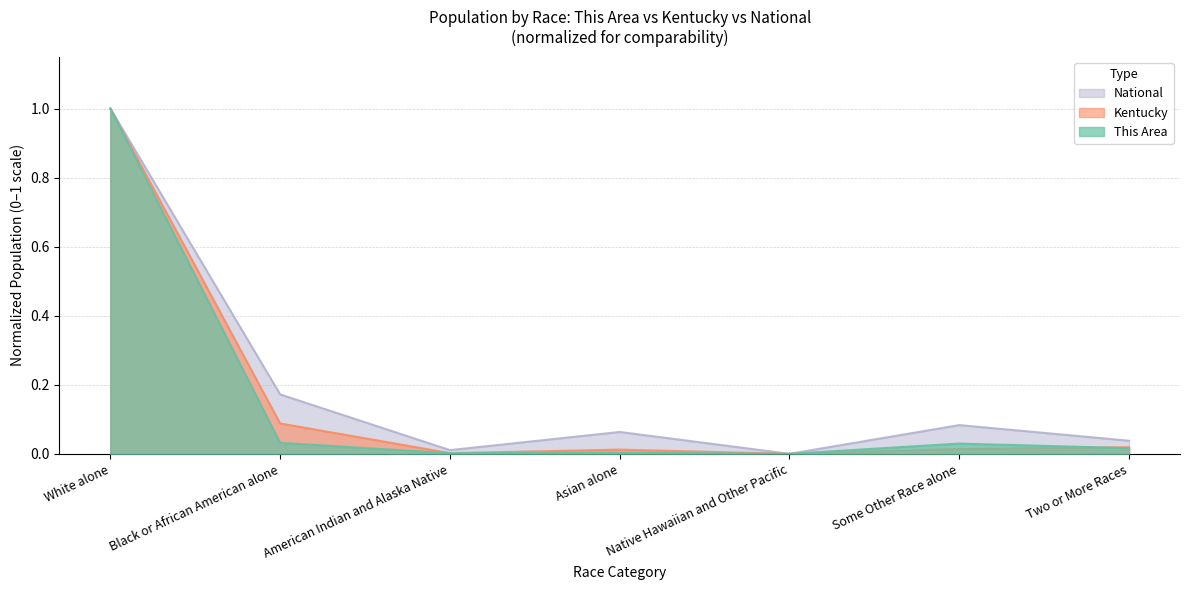

What is the difference between the maximum and minimum values in the This Area series?

1.0